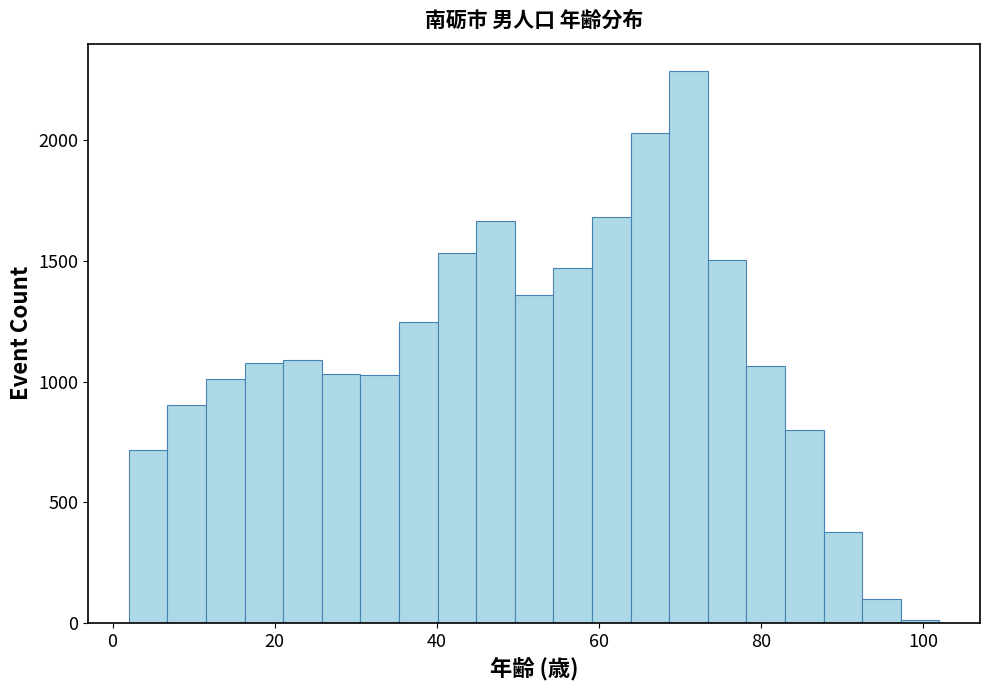

Read against the x-axis, roughly where is the centre of the tallest bar?

72